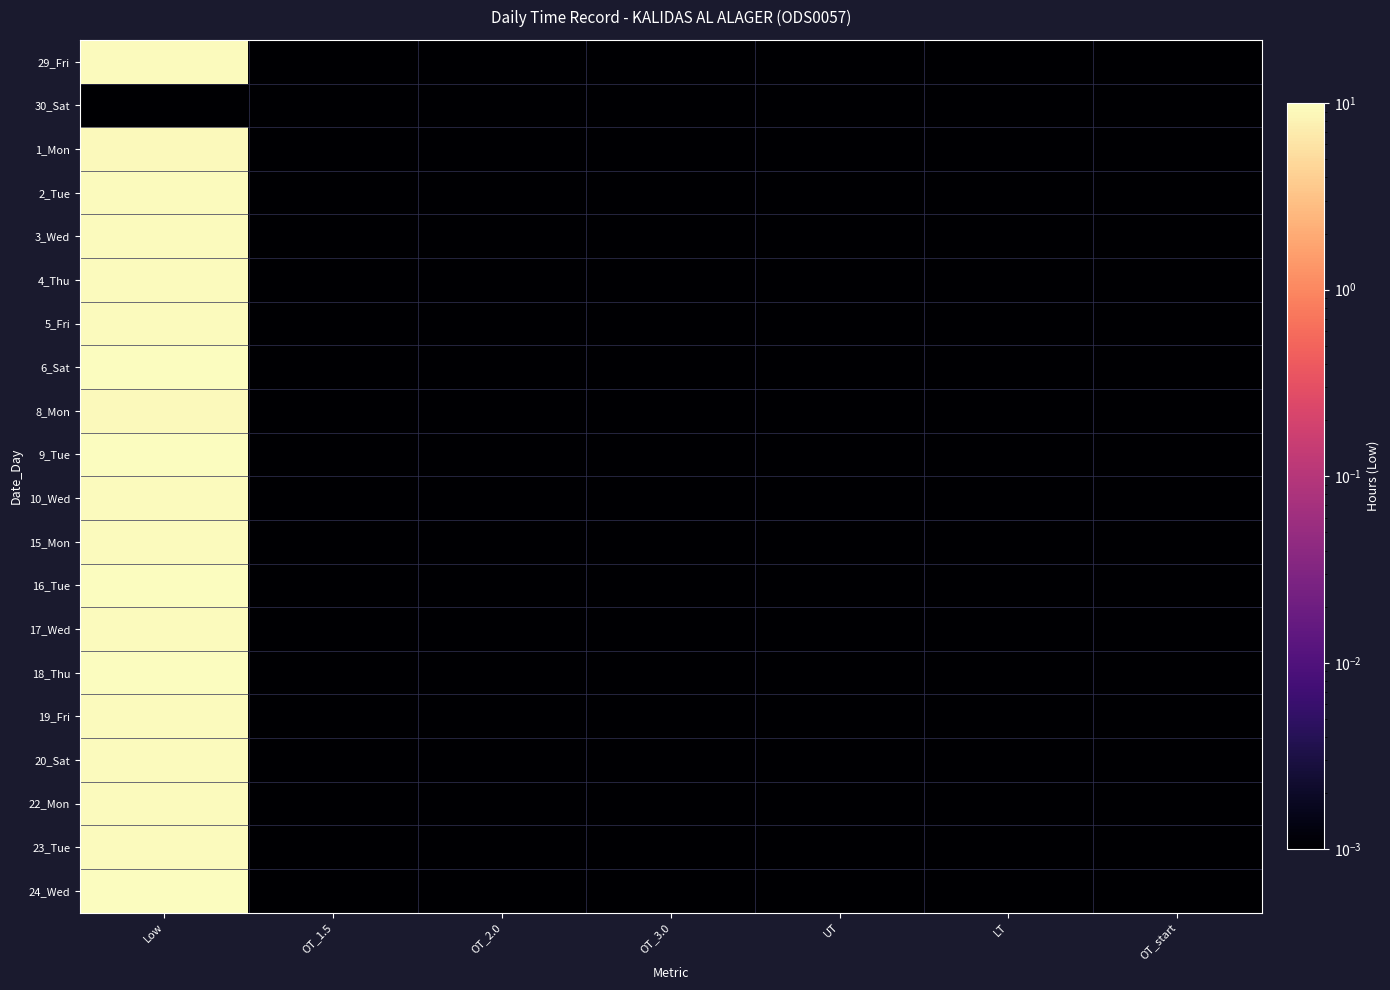

Rank the series at UT from highest to lowest value.

29_Fri, 30_Sat, 1_Mon, 2_Tue, 3_Wed, 4_Thu, 5_Fri, 6_Sat, 8_Mon, 9_Tue, 10_Wed, 15_Mon, 16_Tue, 17_Wed, 18_Thu, 19_Fri, 20_Sat, 22_Mon, 23_Tue, 24_Wed